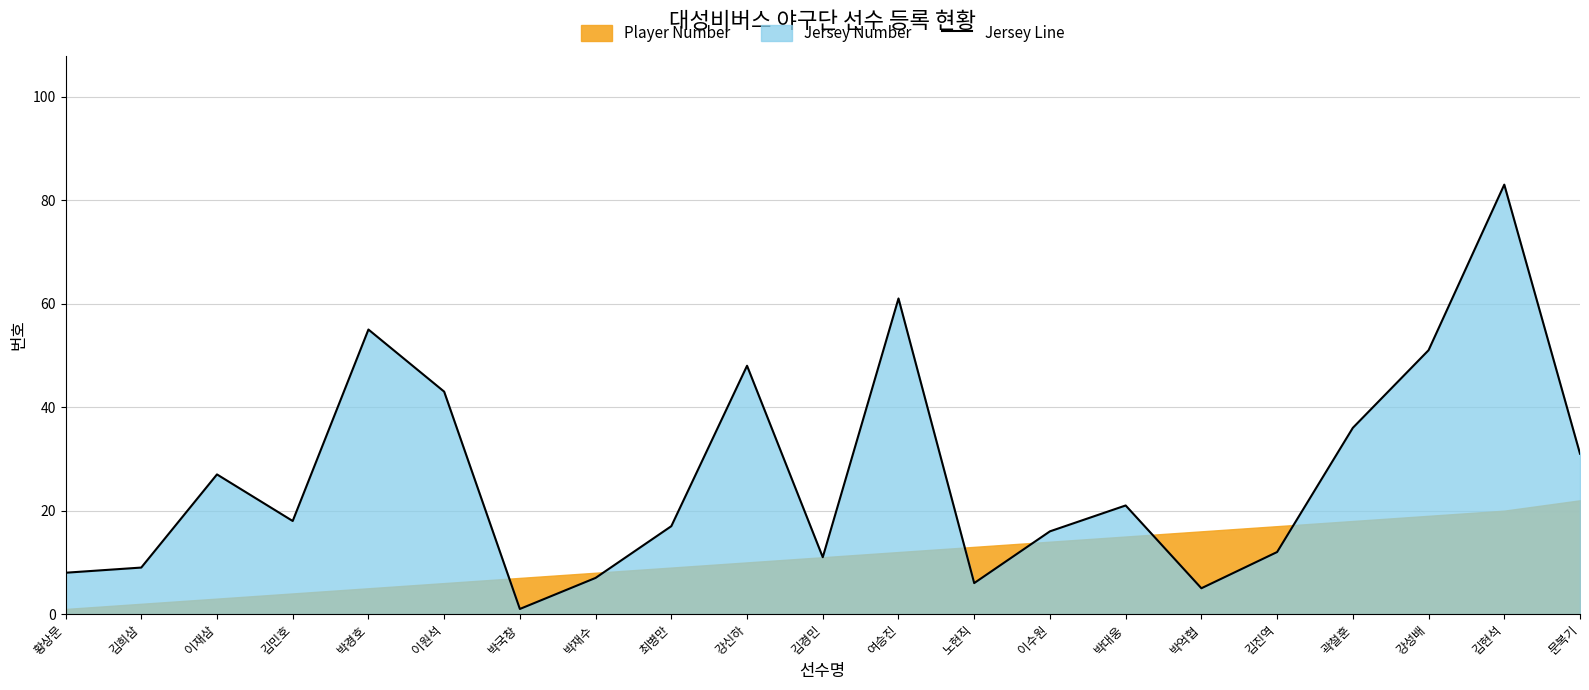

The value at 여승진 is 61. True or false?

True